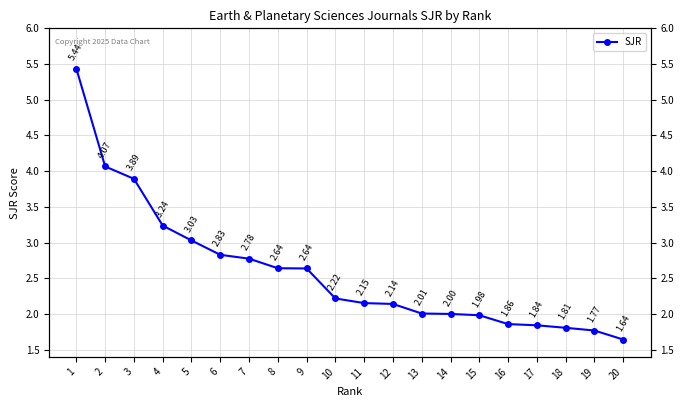

What is the sum of the values at 11 and 20?

3.8